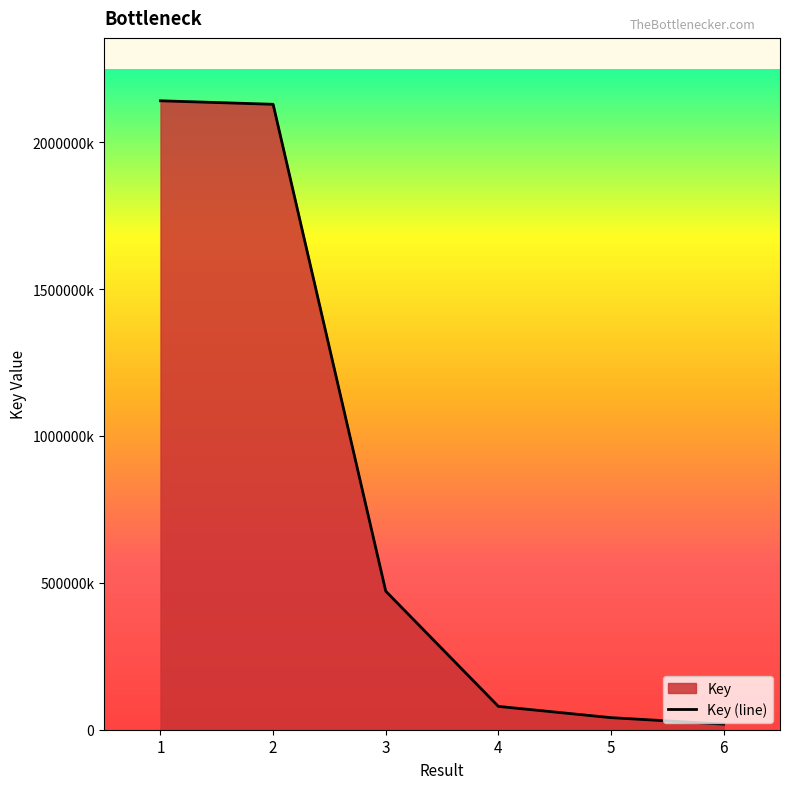

What is the value of the 4th point from the left?

79393473